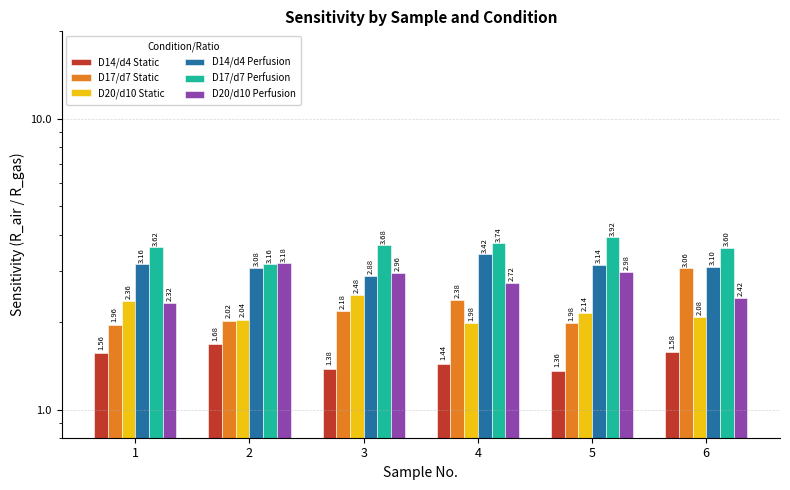

Which has a higher value, 1 or 5?

1